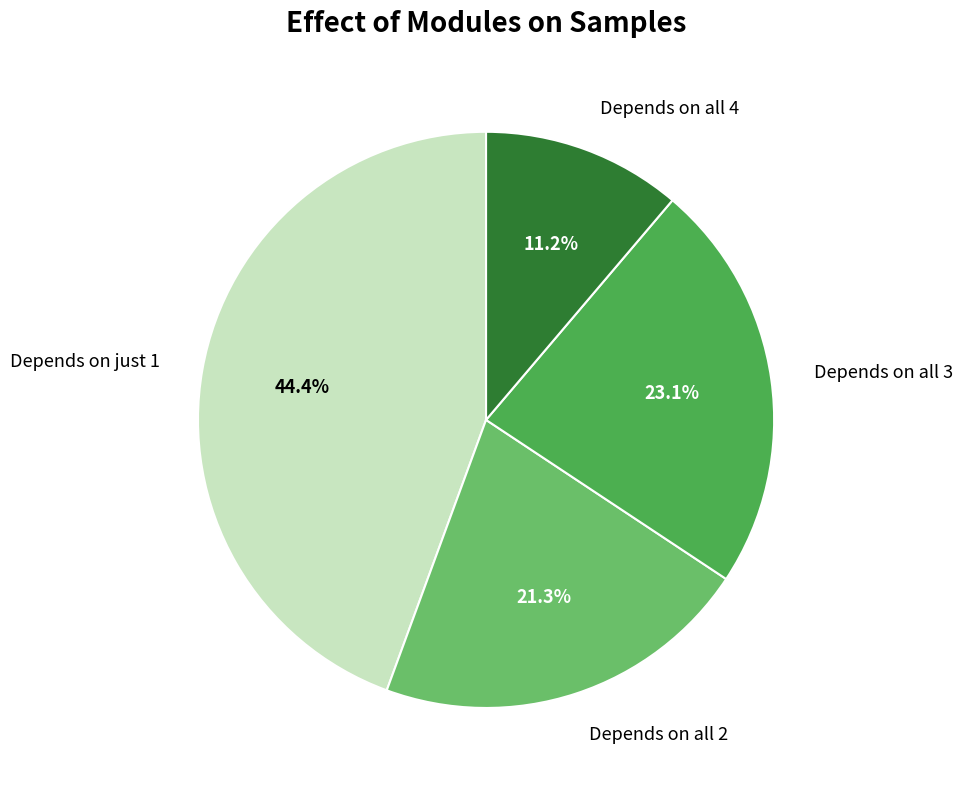

Is there any slice that represents more than half of the pie?

No